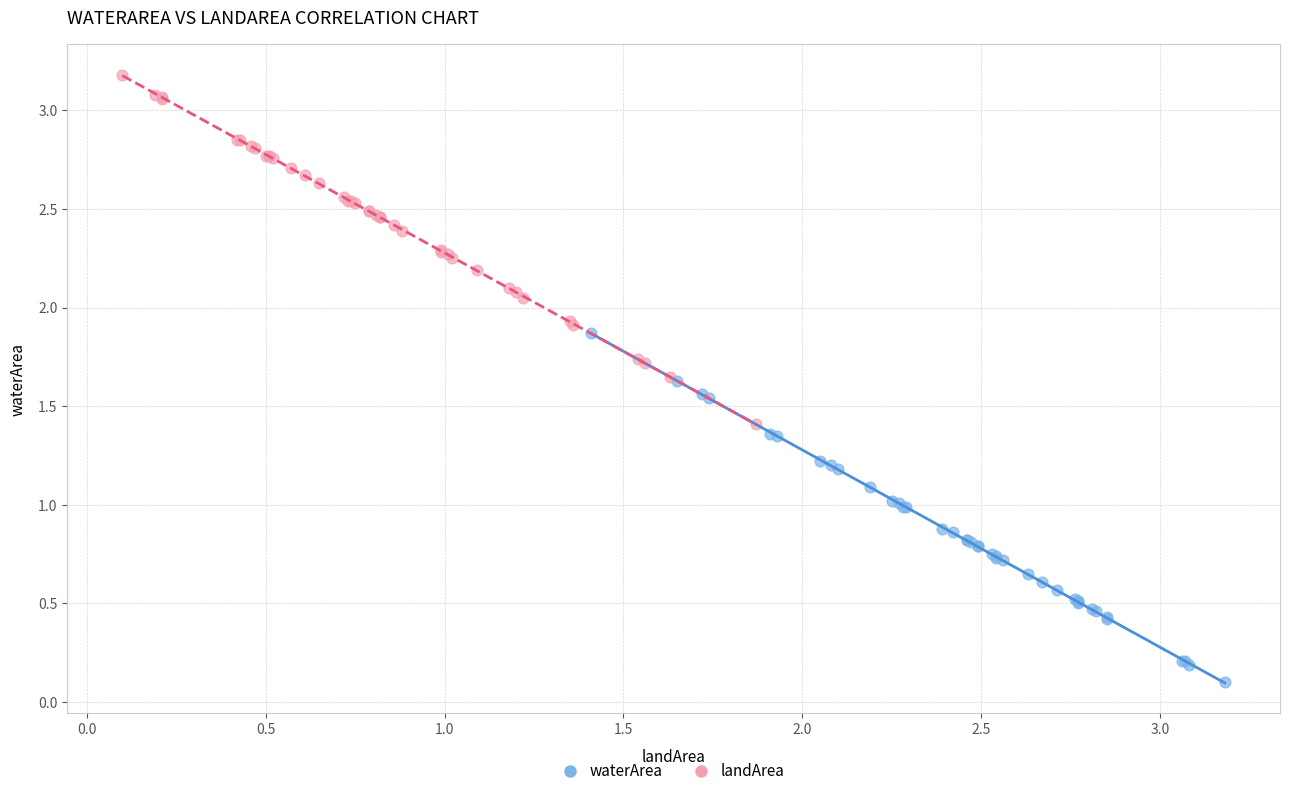

Which series contains the lowest Y value?

waterArea